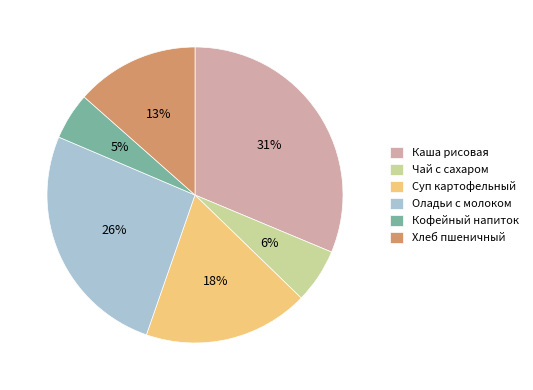

To the nearest percent, what portion does Хлеб пшеничный represent?

13%